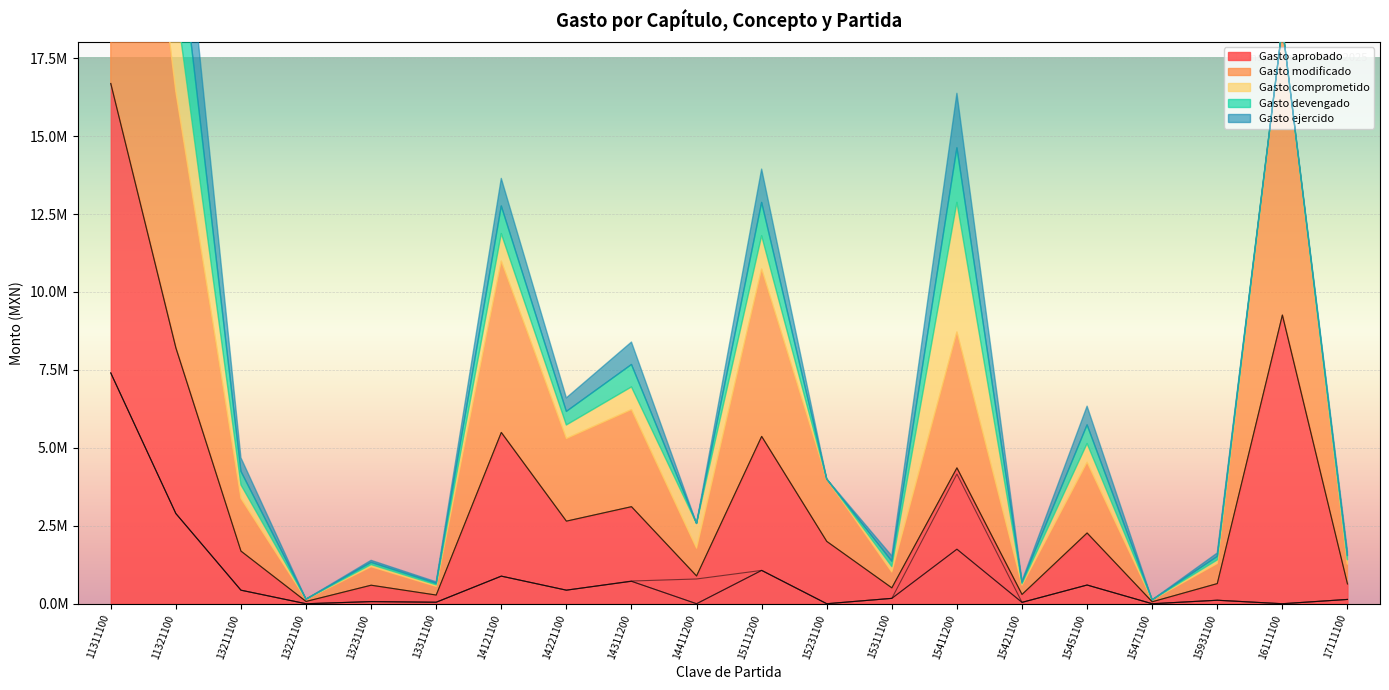

Reading left to right, list all the values displayed in this chart.

Gasto aprobado: 11311100=16688329.0	11321100=8208479.0	13211100=1688728.0	13221100=73138.0	13231100=593855.0	13311100=278556.0	14121100=5494009.0	14221100=2649015.0	14311200=3112873.0	14411200=890745.0	15111200=5367127.0	15231100=2000000.0	15311100=509250.0	15411200=4357189.0	15421100=297591.0	15451100=2268734.0	15471100=61950.0	15931100=646085.0	16111100=9260139.0	17111100=635424.0
Gasto modificado: 11311100=16688329.0	11321100=8208479.0	13211100=1688728.0	13221100=73138.0	13231100=593855.0	13311100=278556.0	14121100=5494009.0	14221100=2649015.0	14311200=3112873.0	14411200=890745.0	15111200=5367127.0	15231100=2000000.0	15311100=509250.0	15411200=4357189.0	15421100=297591.0	15451100=2268734.0	15471100=61950.0	15931100=646085.0	16111100=9260139.0	17111100=635424.0
Gasto comprometido: 11311100=7402492.7	11321100=2893406.0	13211100=434449.6	13221100=0.0	13231100=67069.7	13311100=48005.6	14121100=885150.3	14221100=435086.9	14311200=728212.8	14411200=793904.0	15111200=1069170.0	15231100=0.0	15311100=171980.4	15411200=4160520.0	15421100=43492.8	15451100=599764.9	15471100=0.0	15931100=111629.9	16111100=0.0	17111100=137672.6
Gasto devengado: 11311100=7403133.6	11321100=2893406.0	13211100=434756.3	13221100=0.0	13231100=69966.6	13311100=48005.6	14121100=885150.3	14221100=435086.9	14311200=719852.0	14411200=0.0	15111200=1069170.0	15231100=0.0	15311100=171980.4	15411200=1749028.8	15421100=43492.8	15451100=599764.9	15471100=0.0	15931100=111629.9	16111100=0.0	17111100=137672.6
Gasto ejercido: 11311100=7402492.7	11321100=2893406.0	13211100=434449.6	13221100=0.0	13231100=67069.7	13311100=48005.6	14121100=885150.3	14221100=435086.9	14311200=719852.0	14411200=0.0	15111200=1069170.0	15231100=0.0	15311100=171980.4	15411200=1749028.8	15421100=43492.8	15451100=599764.9	15471100=0.0	15931100=111629.9	16111100=0.0	17111100=137672.6